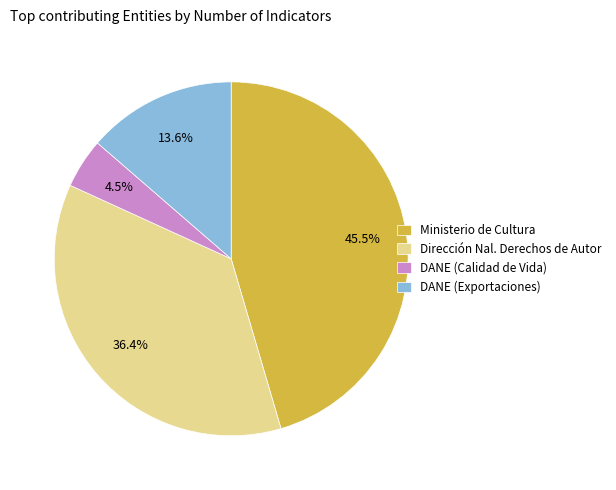

Approximately how many times larger is the value at Ministerio de Cultura compared to DANE (Exportaciones)?

3.3